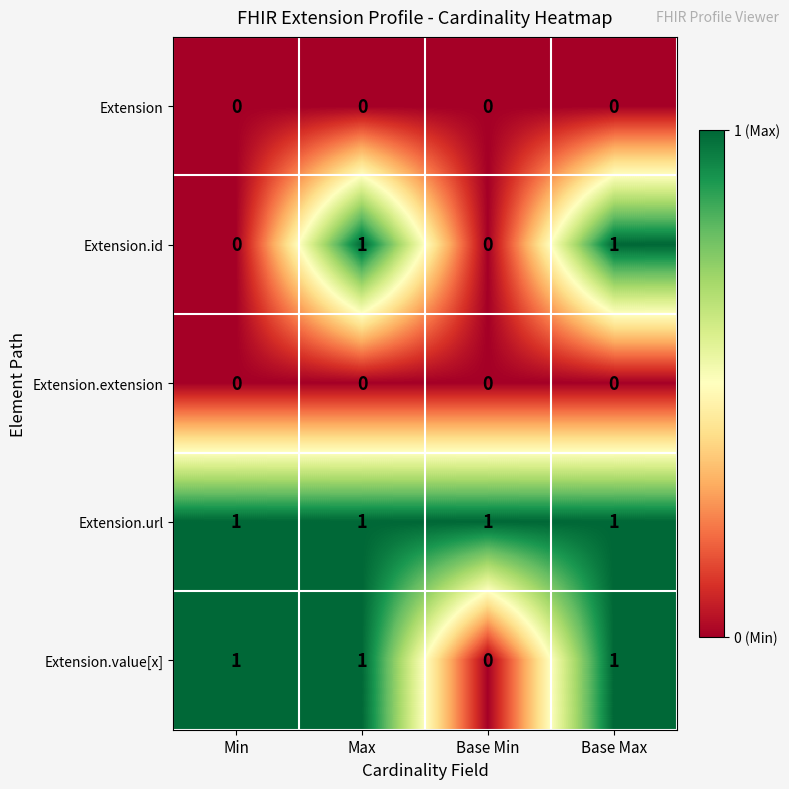

What is the difference between the highest and lowest values at Max?

1